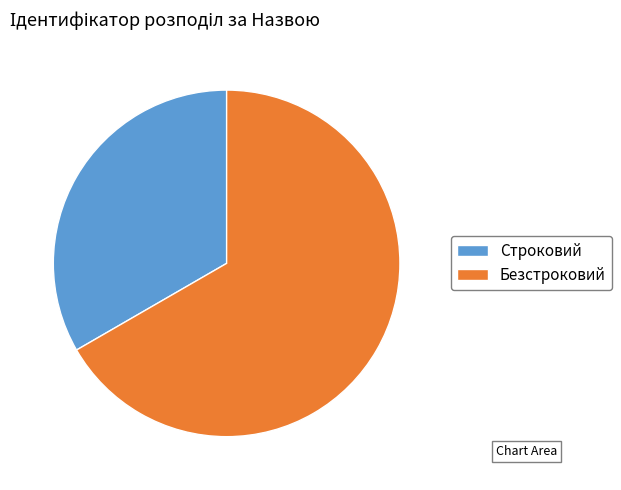

Which has a higher value, Безстроковий or Строковий?

Безстроковий